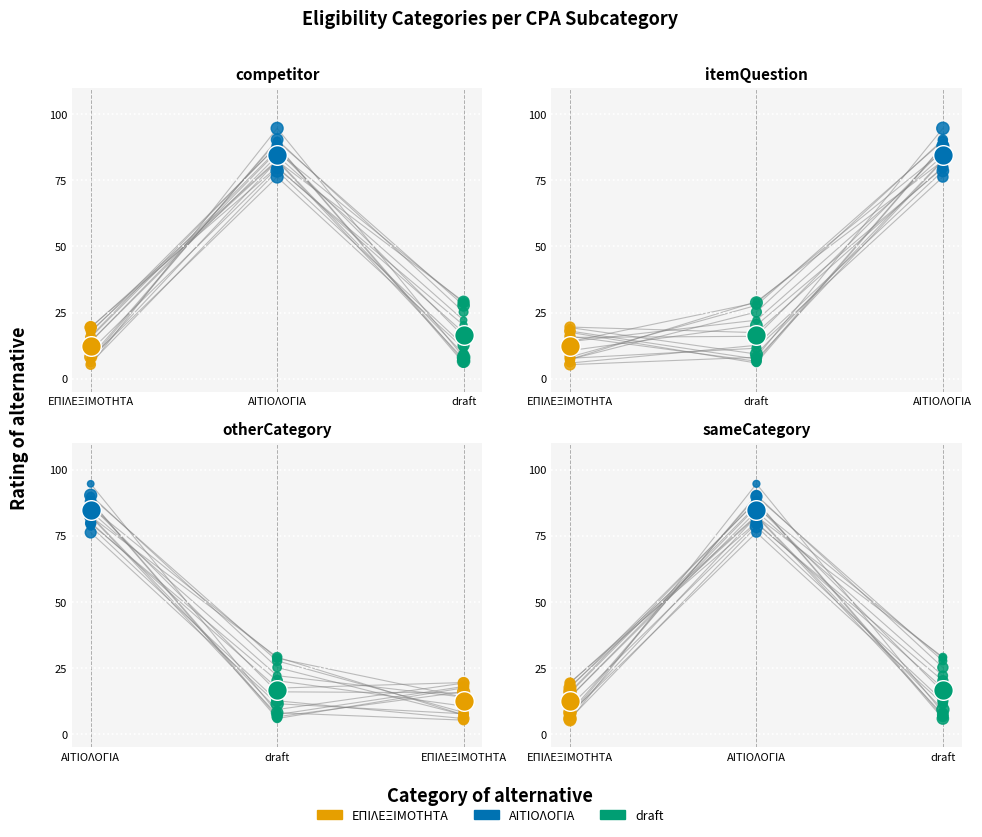

What are all the series names shown in the legend?

ΕΠΙΛΕΞΙΜΟΤΗΤΑ, ΑΙΤΙΟΛΟΓΙΑ, draft